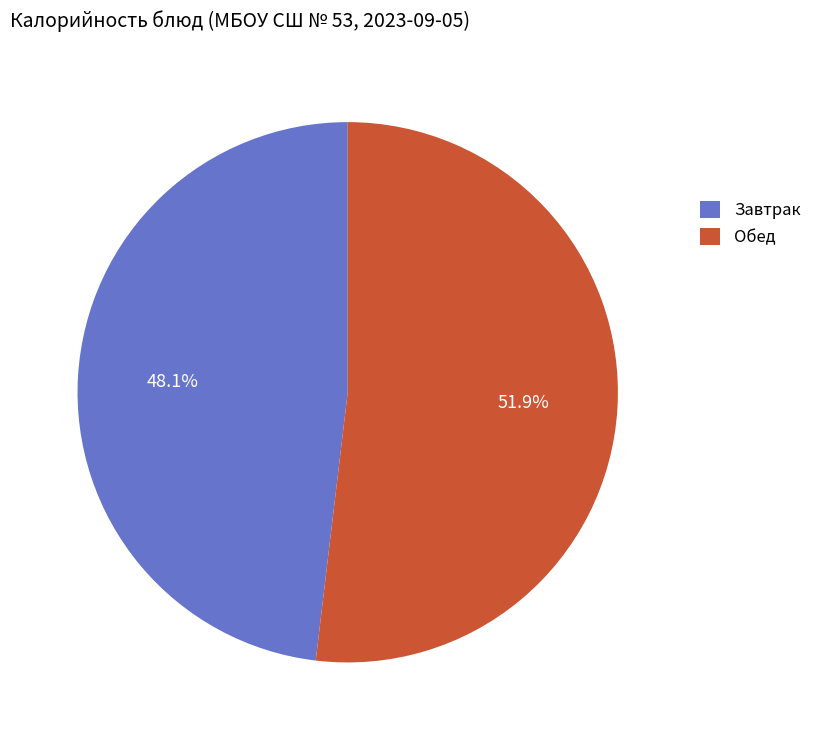

Which category has the smallest portion of the pie?

Завтрак